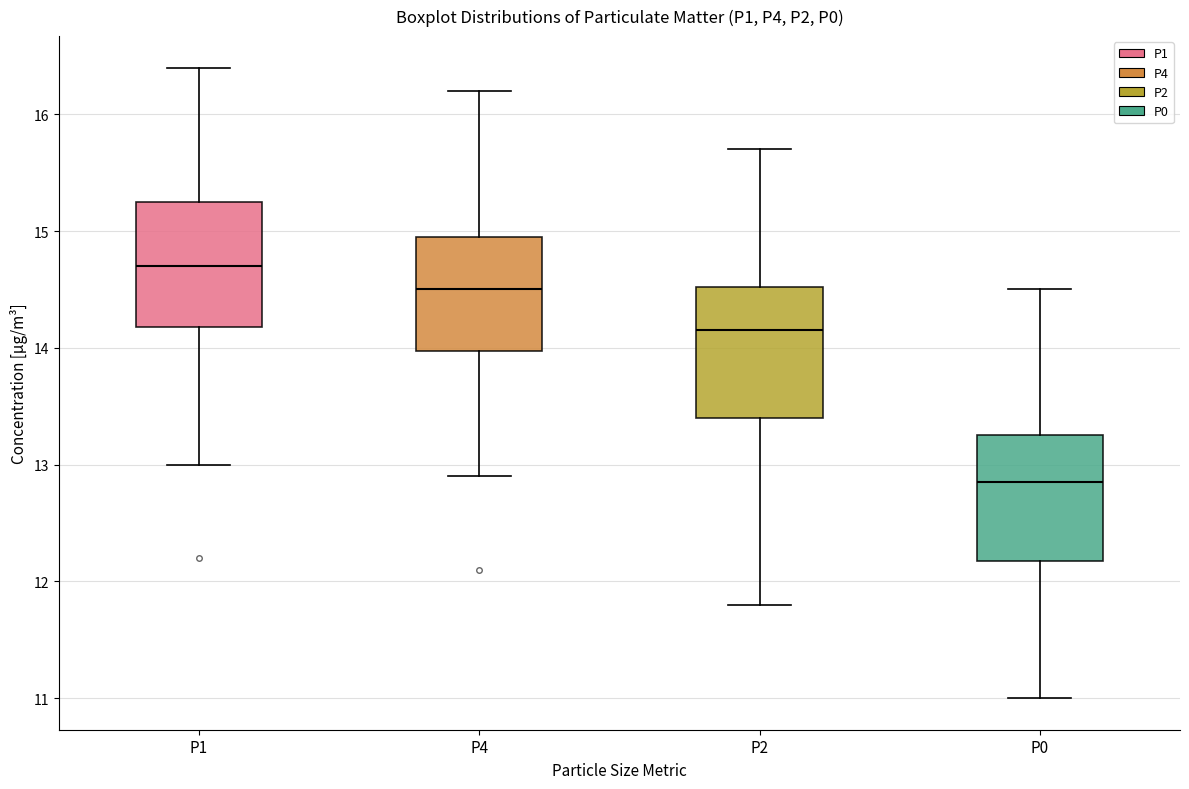

Reading left to right, transcribe this box plot: for each box, give where its median line is, the range the box spans, and where its two whiskers end, as read against the y-axis. The values are not printed on the chart, so give them approximately, as read against the axis.

P1: median 14.7, box 14.2 to 15.3, whiskers 13.0 to 16.4
P4: median 14.5, box 14.0 to 15.0, whiskers 12.9 to 16.2
P2: median 14.2, box 13.4 to 14.5, whiskers 11.8 to 15.7
P0: median 12.9, box 12.2 to 13.3, whiskers 11.0 to 14.5